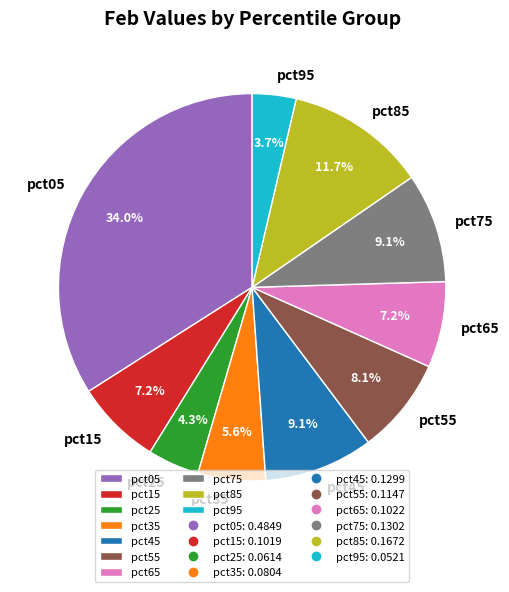

What is the largest slice in the pie chart?

pct05